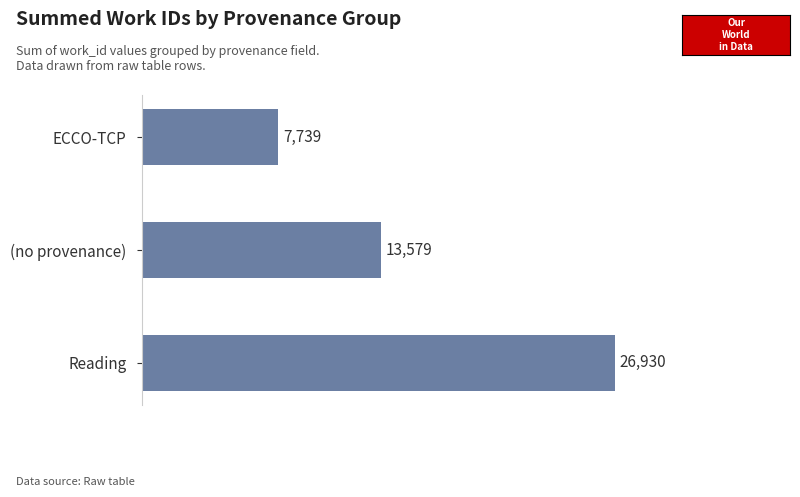

How many values are between 7739 and 26930?

3